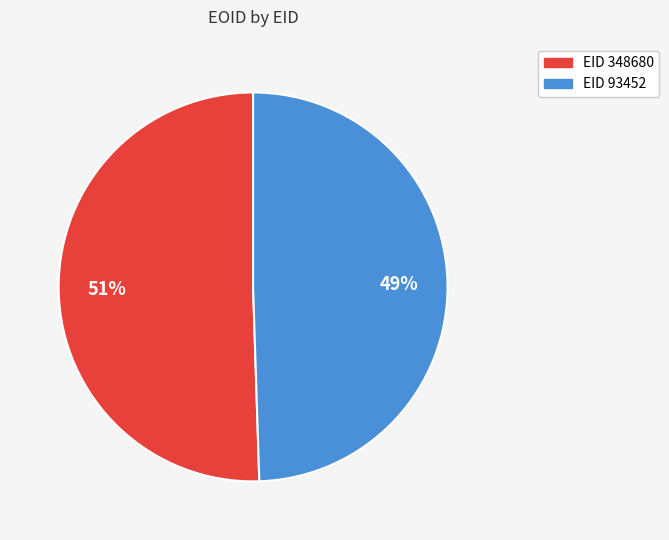

Count the number of slices in the pie.

2